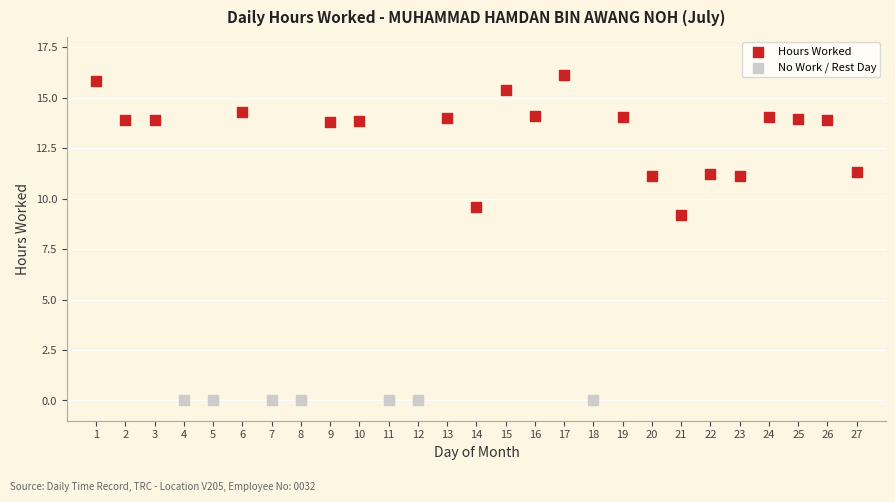

Which series reaches the minimum Y coordinate?

No Work / Rest Day